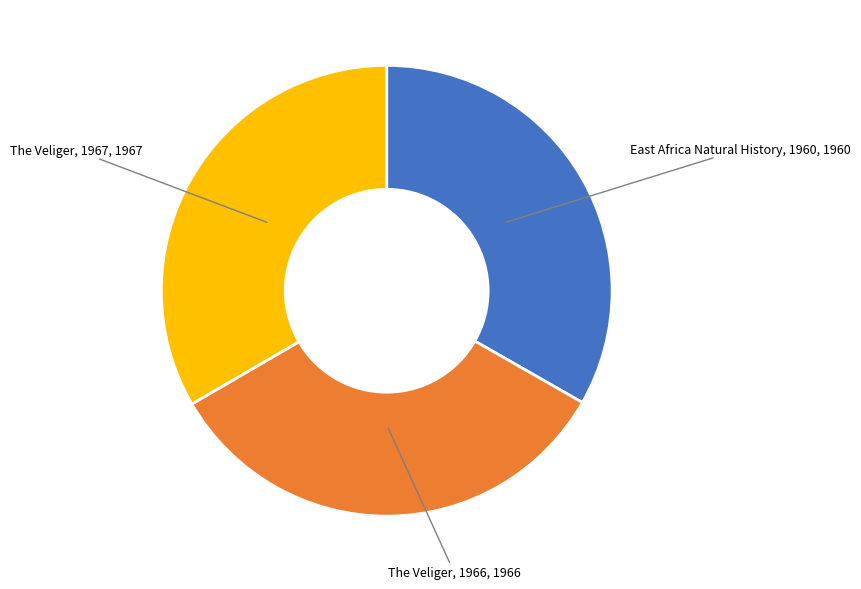

Is there any slice that represents more than half of the pie?

No